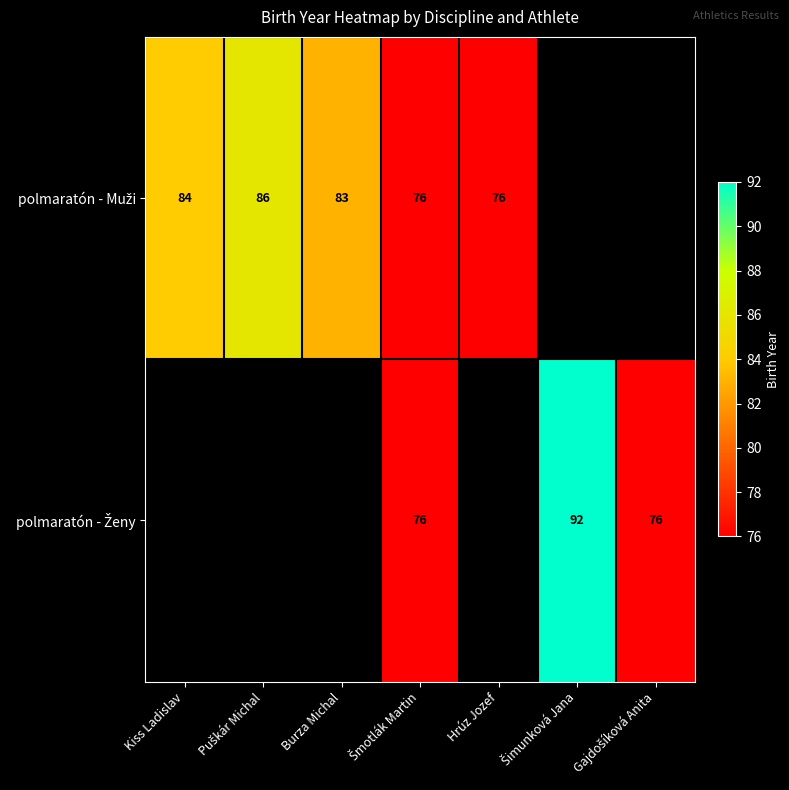

Between Kiss Ladislav and Puškár Michal, which series saw the biggest shift?

polmaratón - Muži